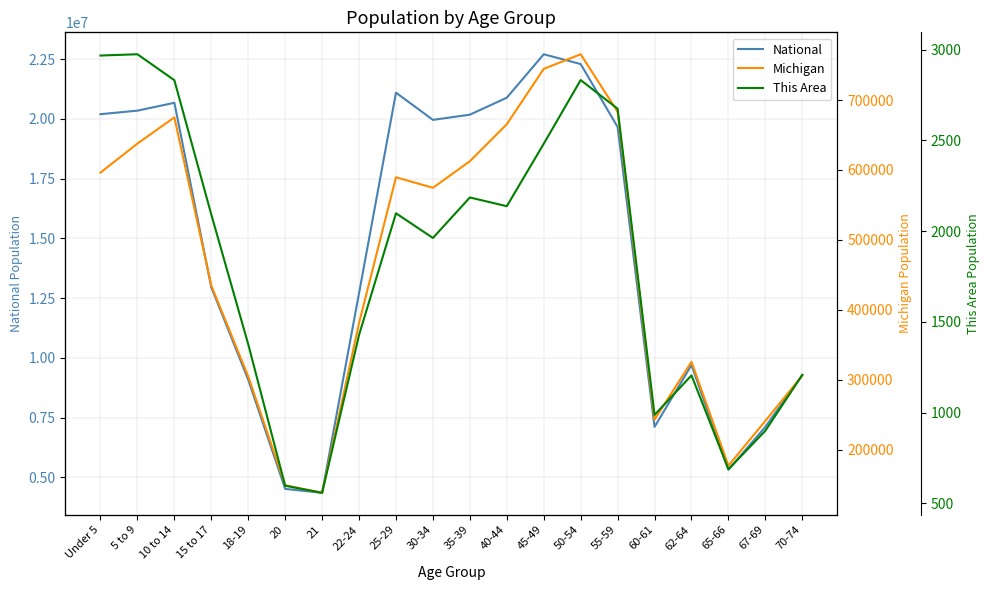

Reading left to right, list all the values displayed in this chart.

National: Under 5=20201362	5 to 9=20348657	10 to 14=20677194	15 to 17=12954254	18-19=9086089	20=4519129	21=4354294	22-24=12712576	25-29=21101849	30-34=19962099	35-39=20179642	40-44=20890964	45-49=22708591	50-54=22298125	55-59=19664805	60-61=7113727	62-64=9704197	65-66=5319902	67-69=7115361	70-74=9278166
Michigan: Under 5=596286	5 to 9=637784	10 to 14=675216	15 to 17=434782	18-19=304817	20=149350	21=138484	22-24=381238	25-29=589583	30-34=574566	35-39=612493	40-44=665481	45-49=744581	50-54=765452	55-59=683186	60-61=243067	62-64=325744	65-66=177313	67-69=241312	70-74=306084
This Area: Under 5=2967	5 to 9=2974	10 to 14=2831	15 to 17=2091	18-19=1376	20=597	21=558	22-24=1428	25-29=2098	30-34=1962	35-39=2185	40-44=2137	45-49=2481	50-54=2832	55-59=2674	60-61=987	62-64=1205	65-66=688	67-69=900	70-74=1208